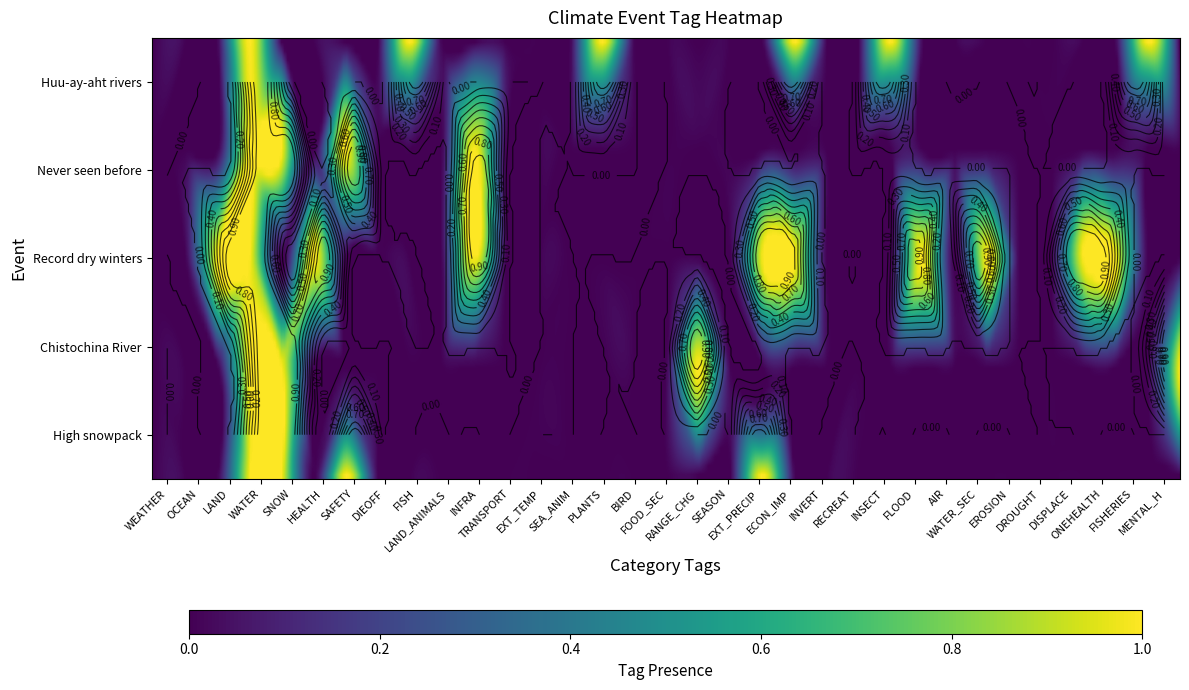

Which category has the highest value across all series?

WATER